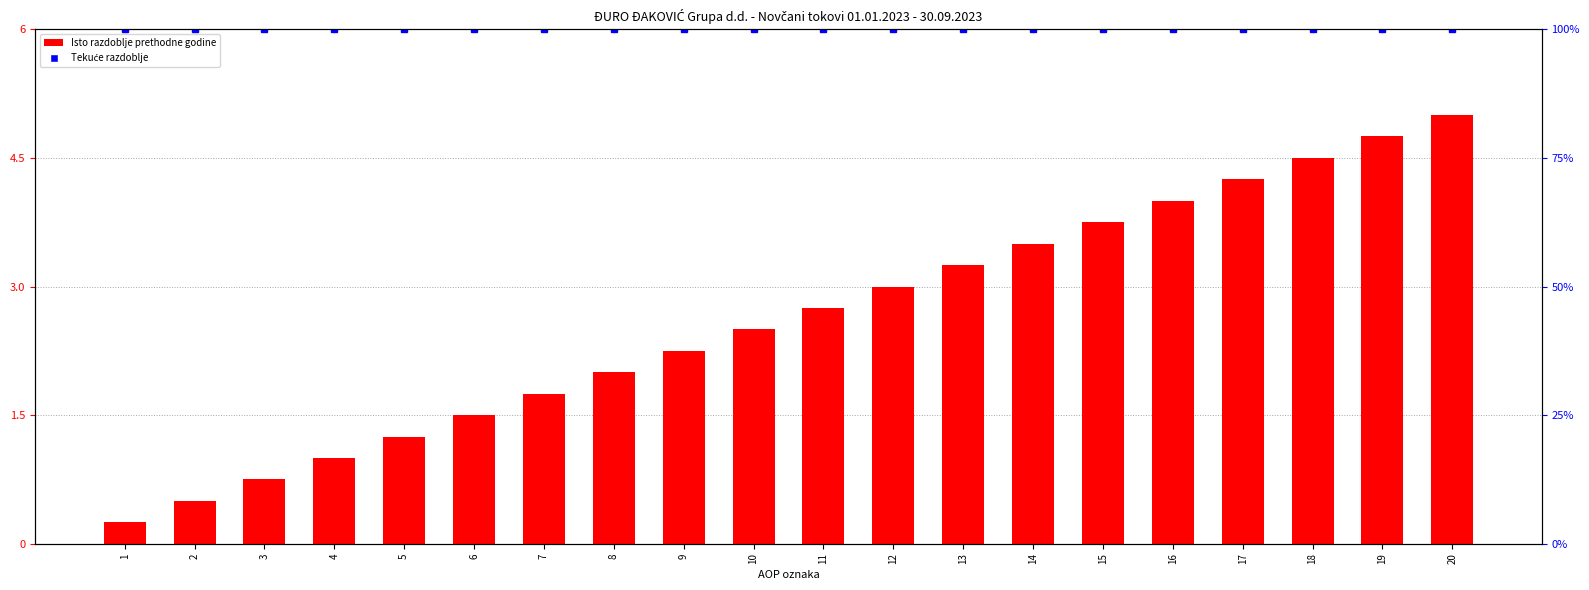

At which label is Isto razdoblje prethodne godine closest to 2?

8